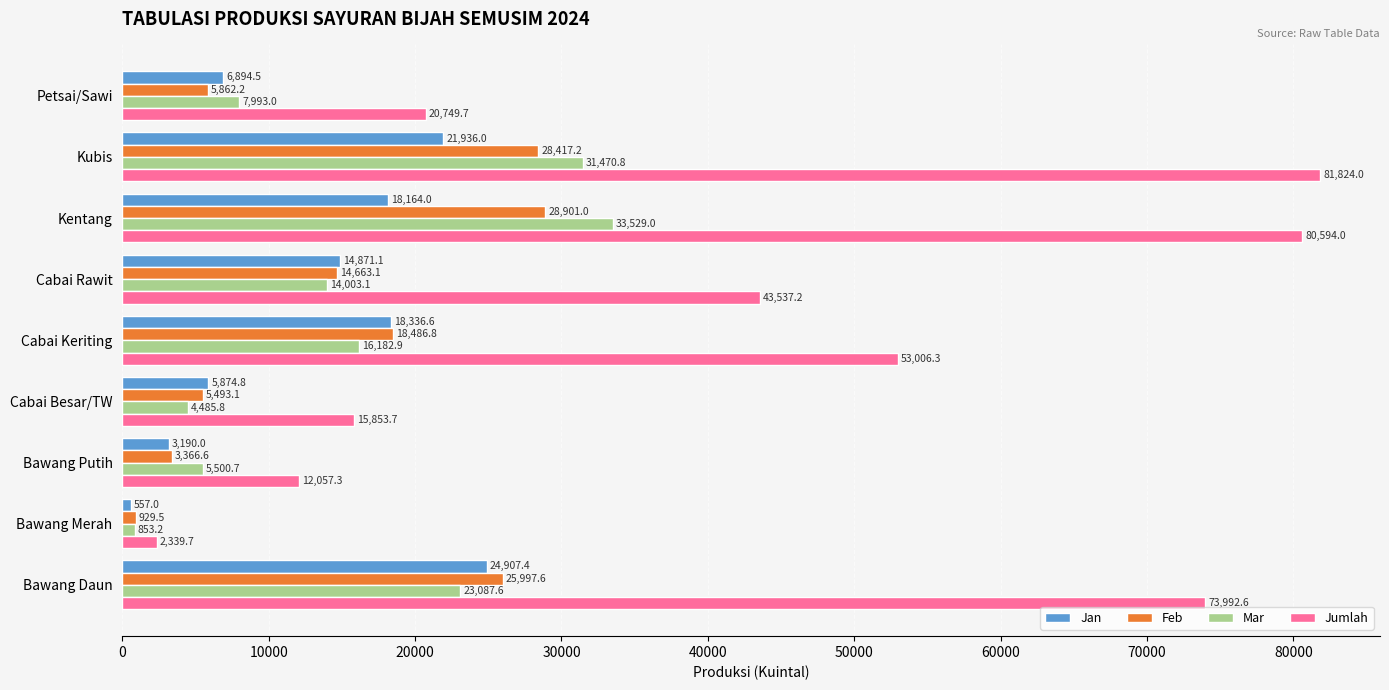

Which series has the largest total across all categories?

Jumlah